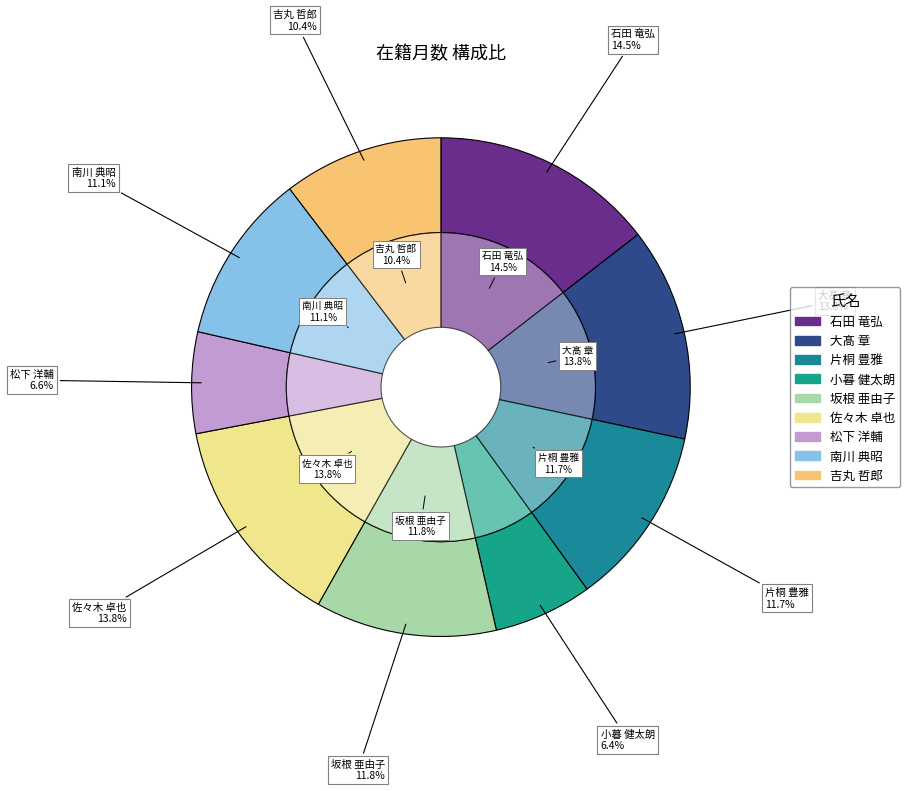

What is the change in value from 小暮 健太朗 to 佐々木 卓也?

+129